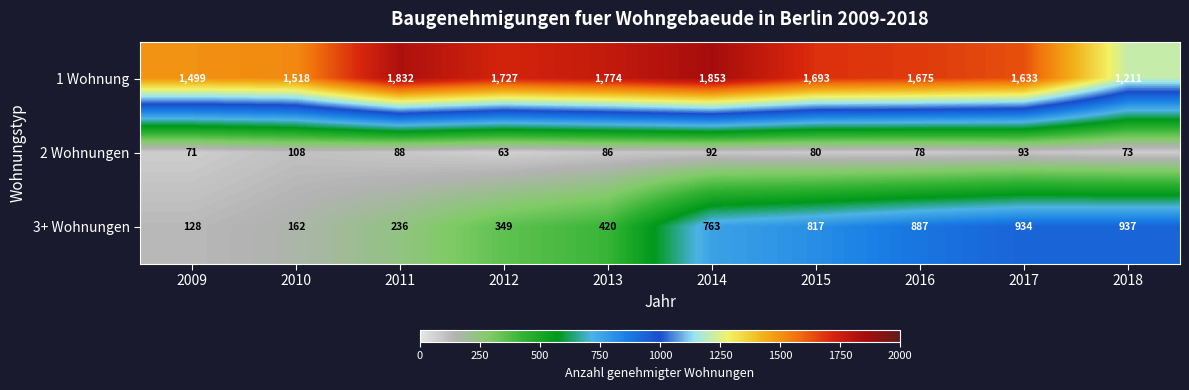

Which category has the lowest value across all series?

2012